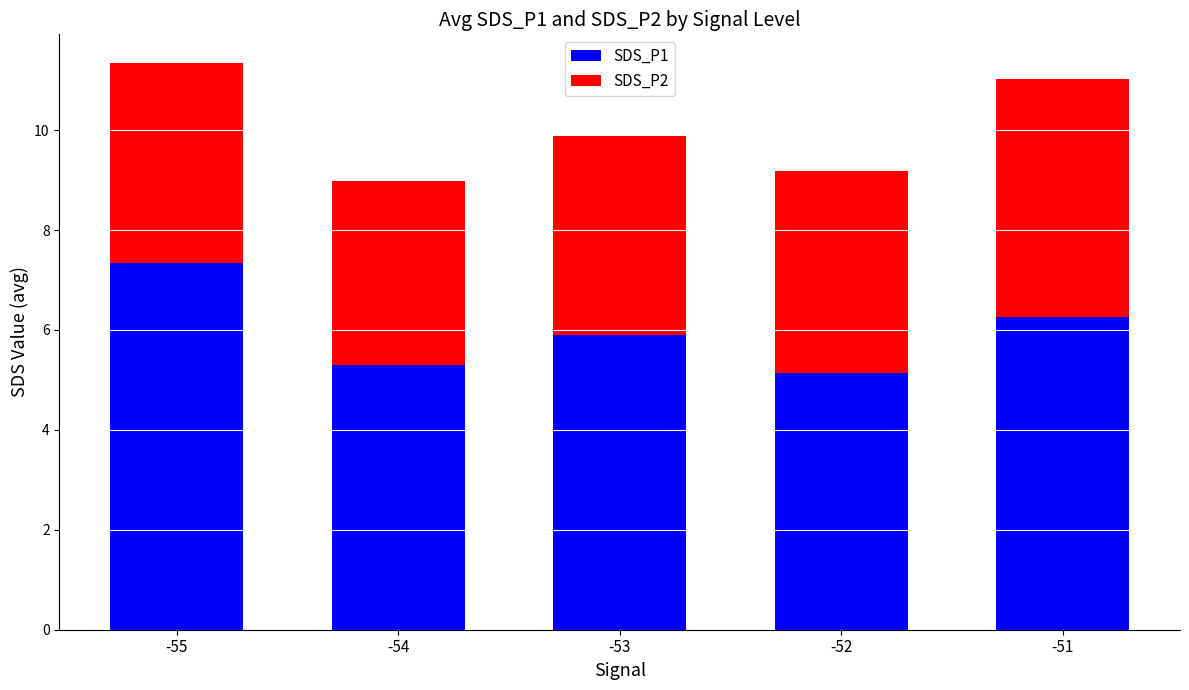

Which category has the highest value in the SDS_P1 series?

-55